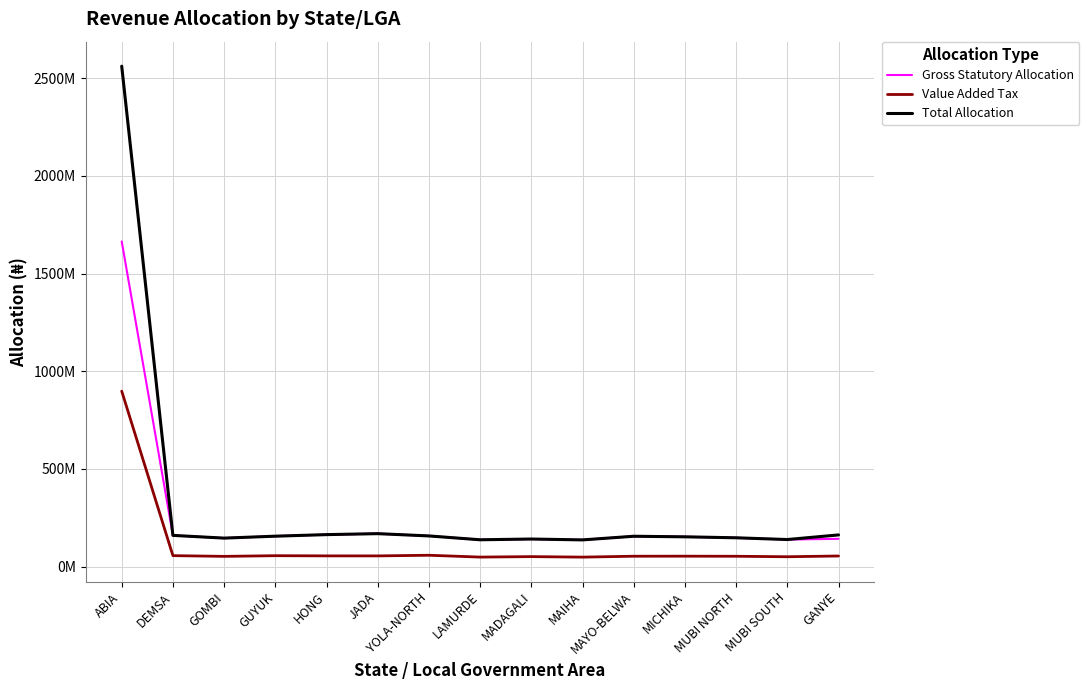

What are all the series names shown in the legend?

Gross Statutory Allocation, Value Added Tax, Total Allocation